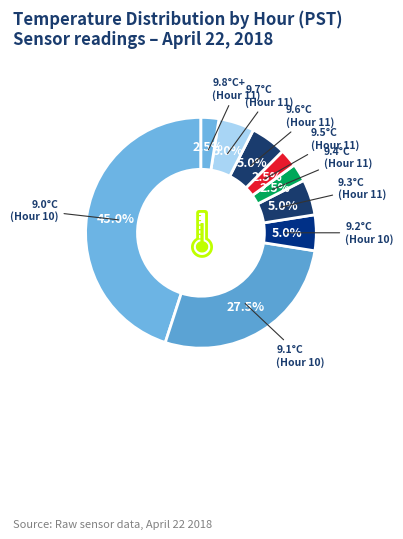

Between 9.7°C (Hour 11) and 9.1°C (Hour 10), which is larger?

9.1°C (Hour 10)